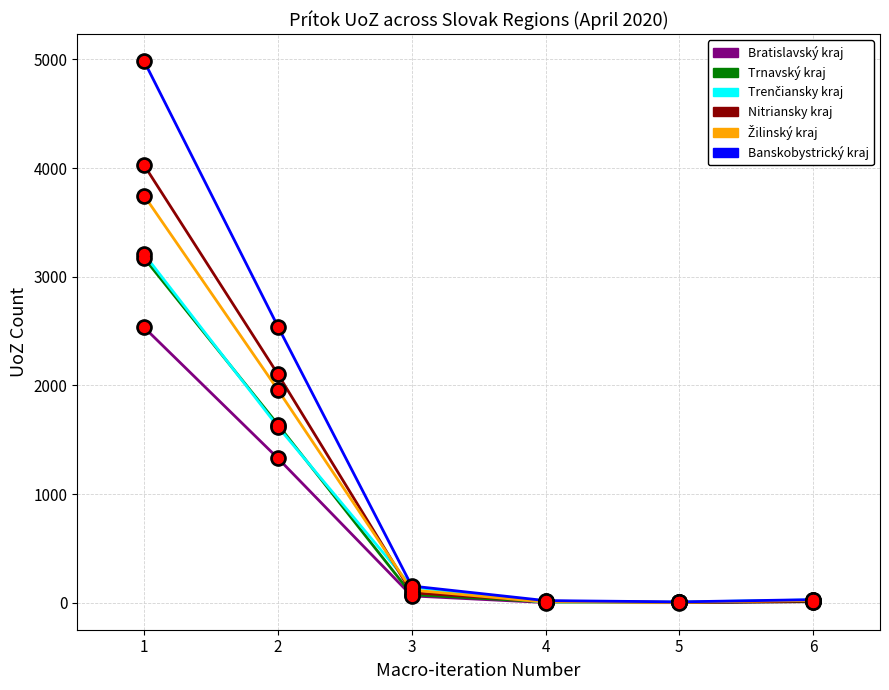

At which category is the sum across all series the highest?

1